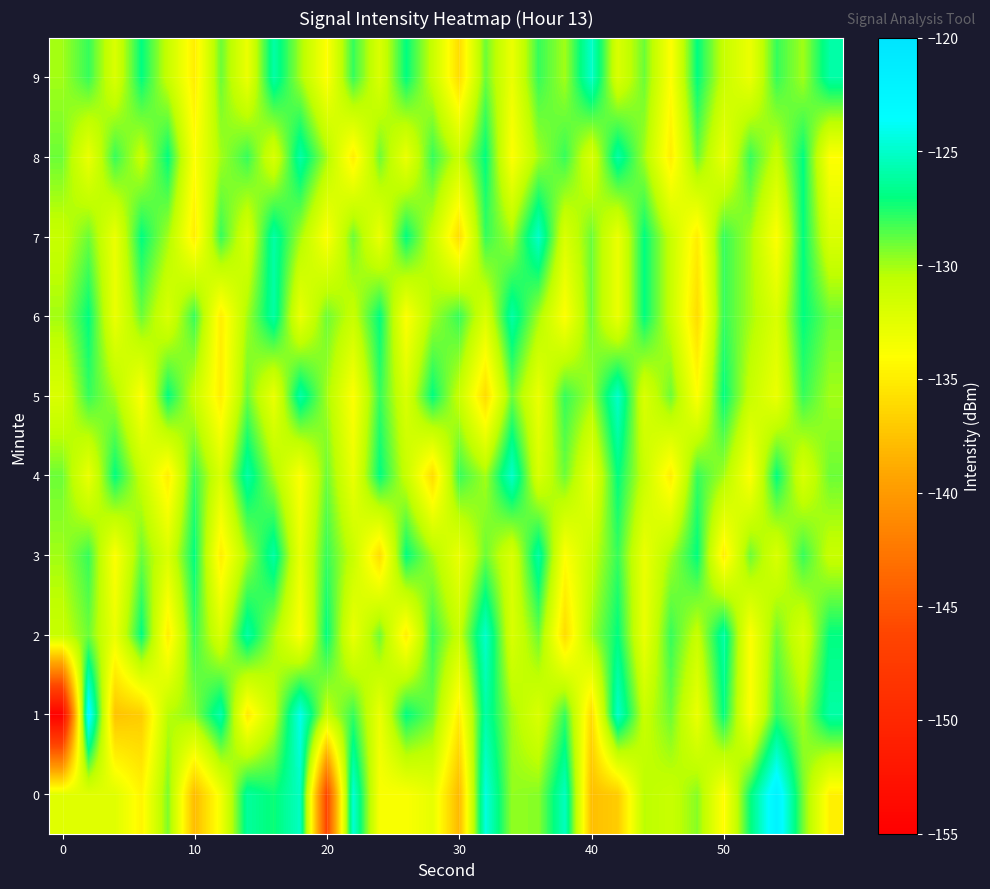

Reading left to right, list all the values displayed in this chart.

0: -132.4	-132.4	-132.3	-134.6	-129.3	-137.9	-133.4	-126.2	-127.3	-125.2	-146.4	-124.7	-133.7	-133.8	-132.7	-138.1	-124.4	-129.7	-129.5	-125.3	-137.7	-136.9	-130.5	-131.1	-129.5	-134.2	-127.2	-121.9	-129.1	-134.8
1: -154.7	-122.7	-137.4	-136.9	-130.4	-129.6	-125.8	-135.2	-130.9	-124.1	-131.0	-128.0	-133.0	-127.0	-129.0	-135.0	-126.0	-130.0	-132.0	-128.0	-136.0	-125.0	-131.0	-129.0	-133.0	-127.0	-134.0	-128.0	-130.0	-126.0
2: -131.0	-129.0	-133.0	-127.0	-135.0	-128.0	-132.0	-126.0	-130.0	-134.0	-127.0	-133.0	-129.0	-135.0	-128.0	-131.0	-125.0	-132.0	-129.0	-136.0	-130.0	-127.0	-133.0	-128.0	-131.0	-126.0	-134.0	-129.0	-132.0	-127.0
3: -130.0	-128.0	-134.0	-129.0	-132.0	-127.0	-135.0	-130.0	-126.0	-133.0	-128.0	-131.0	-136.0	-127.0	-130.0	-133.0	-129.0	-132.0	-126.0	-134.0	-131.0	-128.0	-133.0	-130.0	-127.0	-135.0	-129.0	-132.0	-128.0	-131.0
4: -129.0	-133.0	-127.0	-131.0	-135.0	-128.0	-132.0	-126.0	-130.0	-134.0	-129.0	-133.0	-127.0	-131.0	-136.0	-128.0	-130.0	-125.0	-132.0	-129.0	-133.0	-127.0	-131.0	-135.0	-128.0	-130.0	-134.0	-127.0	-132.0	-129.0
5: -132.0	-128.0	-130.0	-134.0	-127.0	-131.0	-135.0	-129.0	-133.0	-126.0	-130.0	-134.0	-128.0	-132.0	-127.0	-131.0	-136.0	-129.0	-133.0	-128.0	-130.0	-125.0	-132.0	-129.0	-134.0	-127.0	-131.0	-133.0	-128.0	-130.0
6: -130.0	-127.0	-133.0	-129.0	-132.0	-128.0	-135.0	-130.0	-126.0	-133.0	-129.0	-131.0	-127.0	-134.0	-130.0	-128.0	-132.0	-126.0	-130.0	-134.0	-129.0	-133.0	-127.0	-131.0	-136.0	-128.0	-130.0	-132.0	-127.0	-129.0
7: -131.0	-129.0	-133.0	-127.0	-130.0	-135.0	-128.0	-132.0	-126.0	-130.0	-134.0	-129.0	-133.0	-127.0	-131.0	-136.0	-128.0	-130.0	-125.0	-132.0	-129.0	-133.0	-127.0	-131.0	-135.0	-128.0	-130.0	-134.0	-127.0	-132.0
8: -129.0	-133.0	-128.0	-131.0	-127.0	-134.0	-130.0	-128.0	-132.0	-126.0	-130.0	-135.0	-129.0	-133.0	-128.0	-131.0	-127.0	-134.0	-130.0	-128.0	-132.0	-126.0	-130.0	-135.0	-129.0	-133.0	-128.0	-131.0	-127.0	-134.0
9: -130.0	-128.0	-132.0	-127.0	-131.0	-135.0	-129.0	-133.0	-126.0	-130.0	-134.0	-128.0	-132.0	-127.0	-131.0	-136.0	-129.0	-133.0	-128.0	-130.0	-125.0	-132.0	-129.0	-134.0	-127.0	-131.0	-133.0	-128.0	-130.0	-126.0